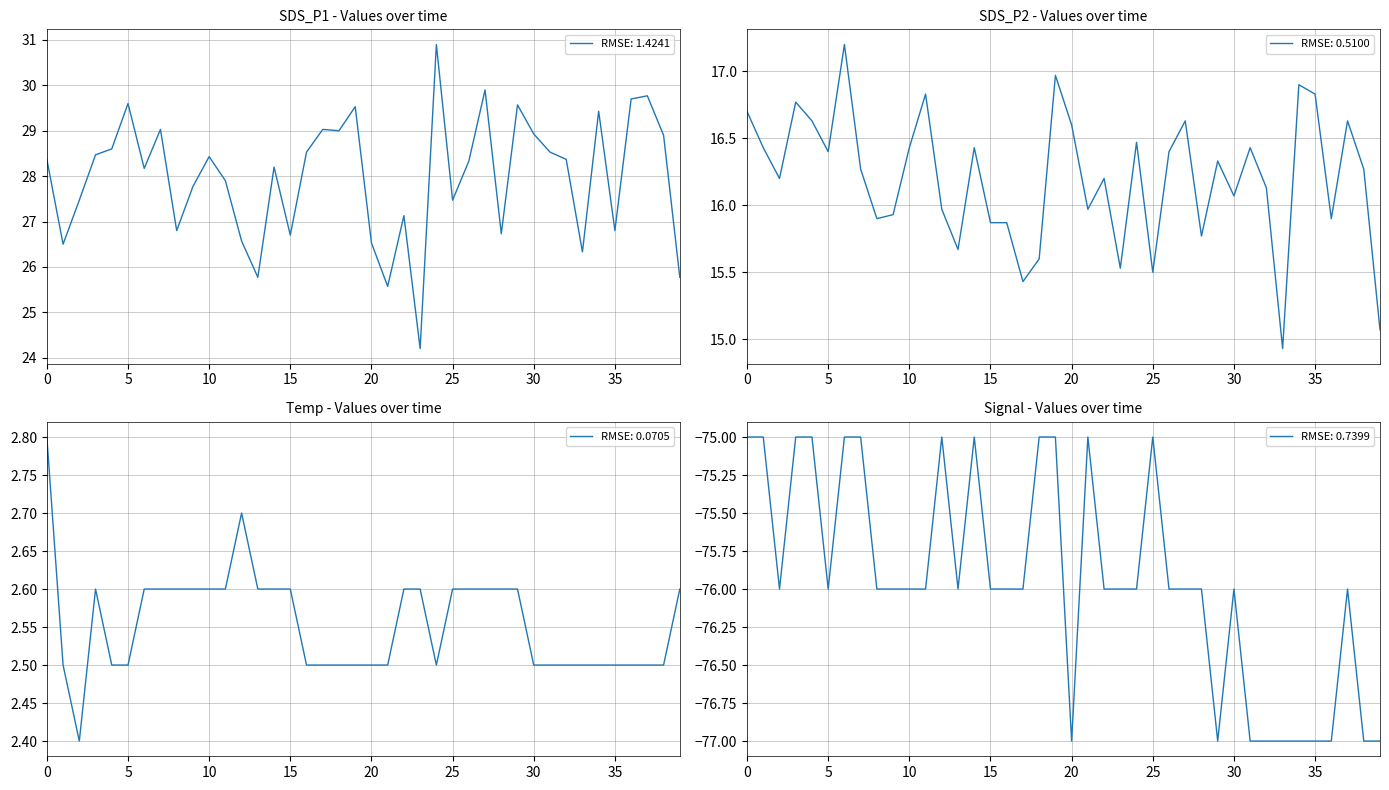

What is the maximum value for RMSE: 0.5100?

17.2